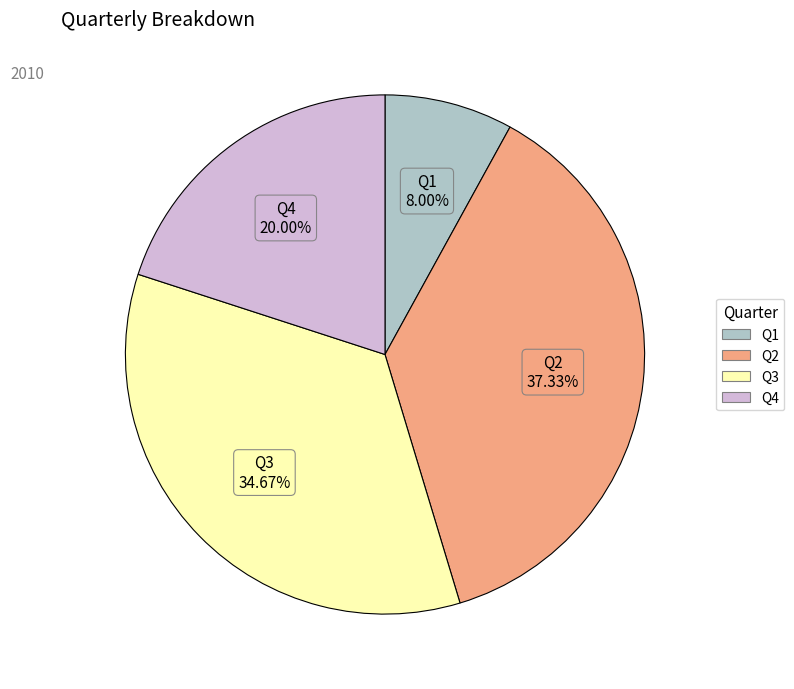

Count the number of slices in the pie.

4